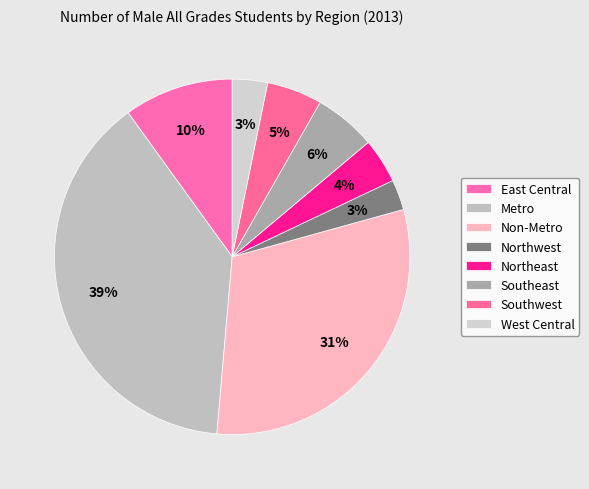

Do Non-Metro and Northeast together represent more than half of the pie?

No